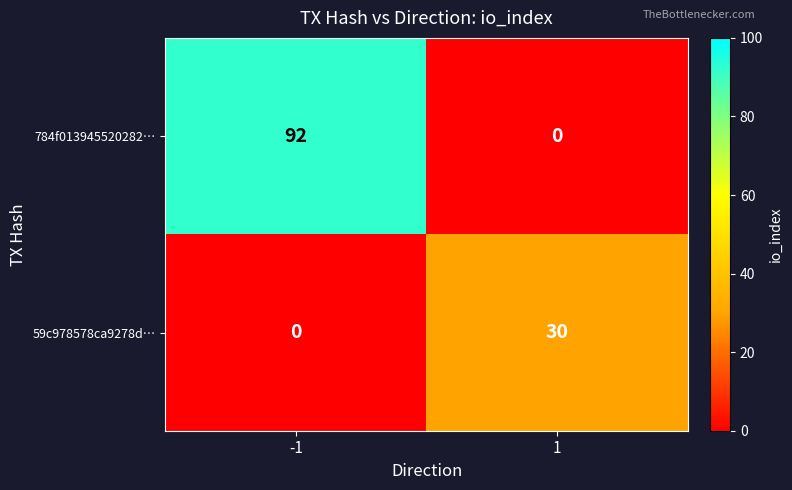

What is the difference between the highest and lowest values at 1?

30